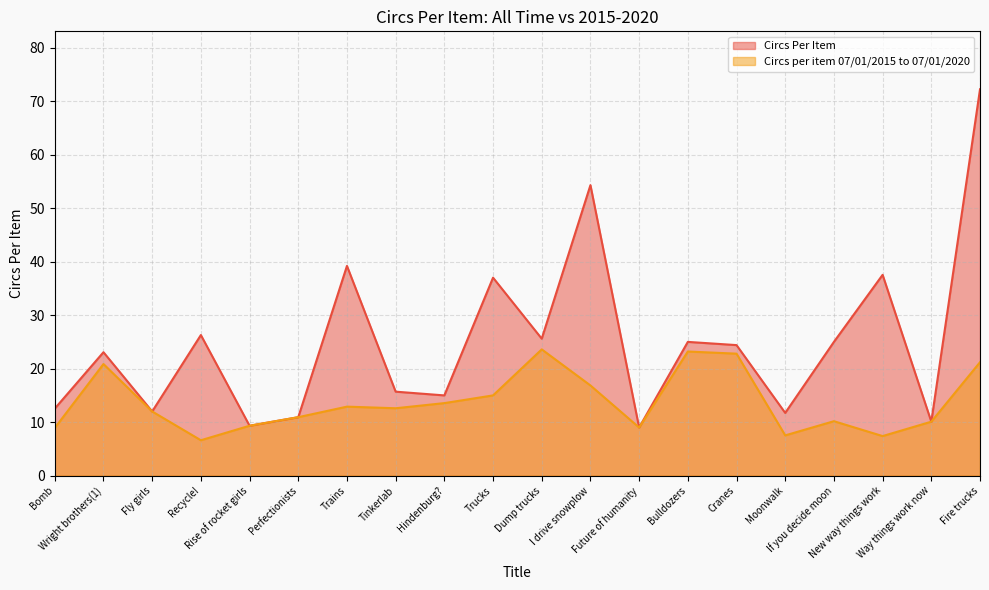

Which category has the highest value in the Circs Per Item series?

Fire trucks